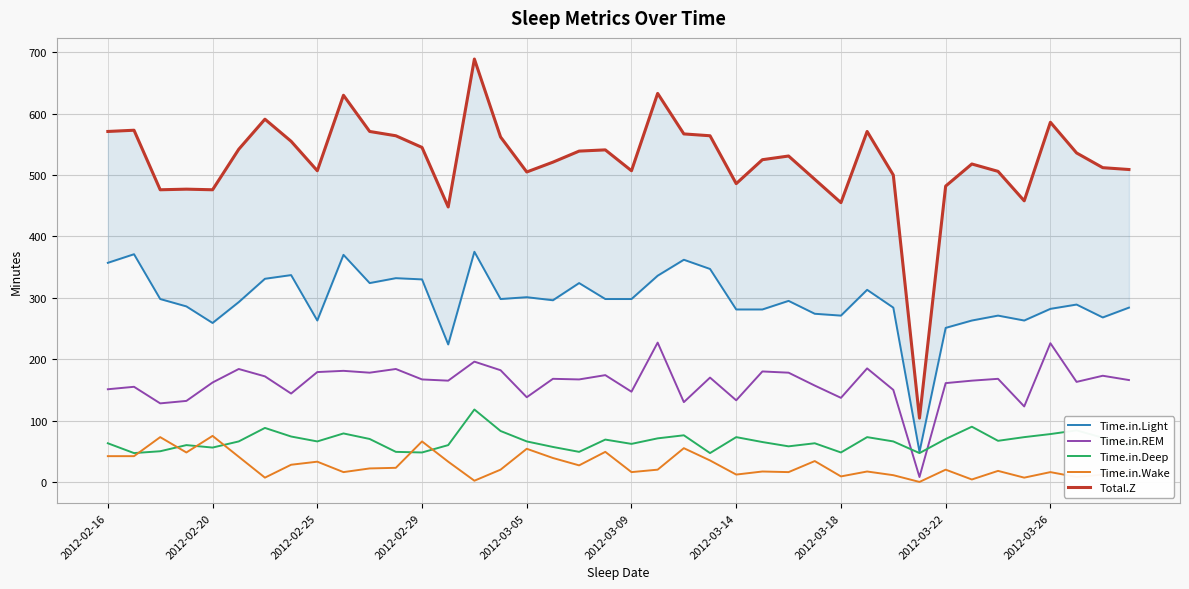

Where is Total.Z nearest to the value 396?

13